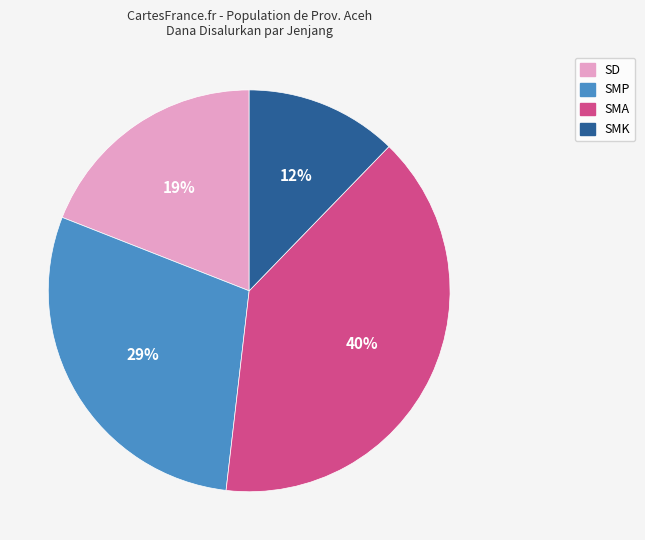

Do SD and SMA together represent more than half of the pie?

Yes